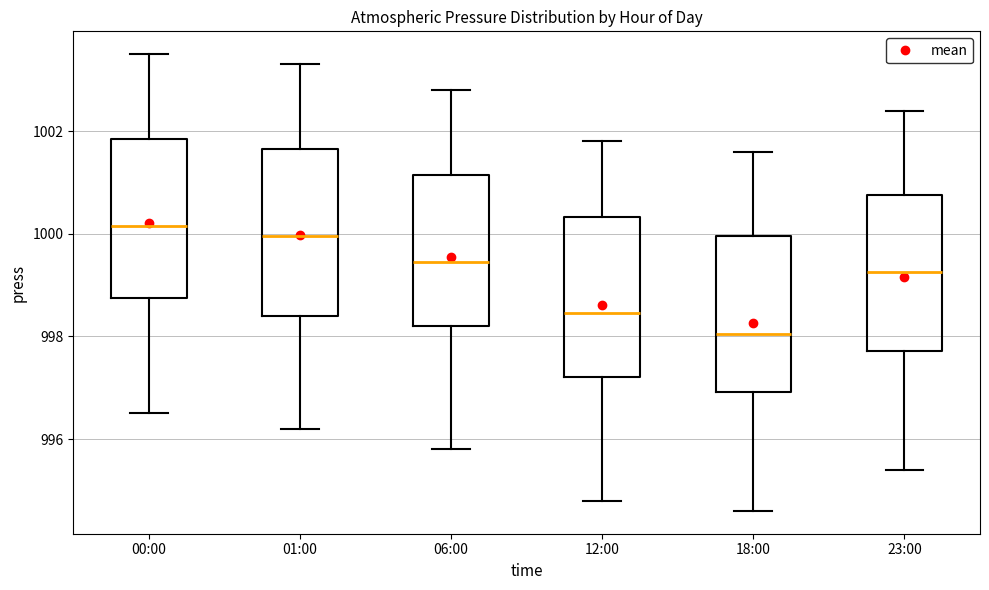

Where is the upper edge of the box for 23:00 on the y-axis? The values are not printed on the chart, so give them approximately, as read against the axis.

1000.8